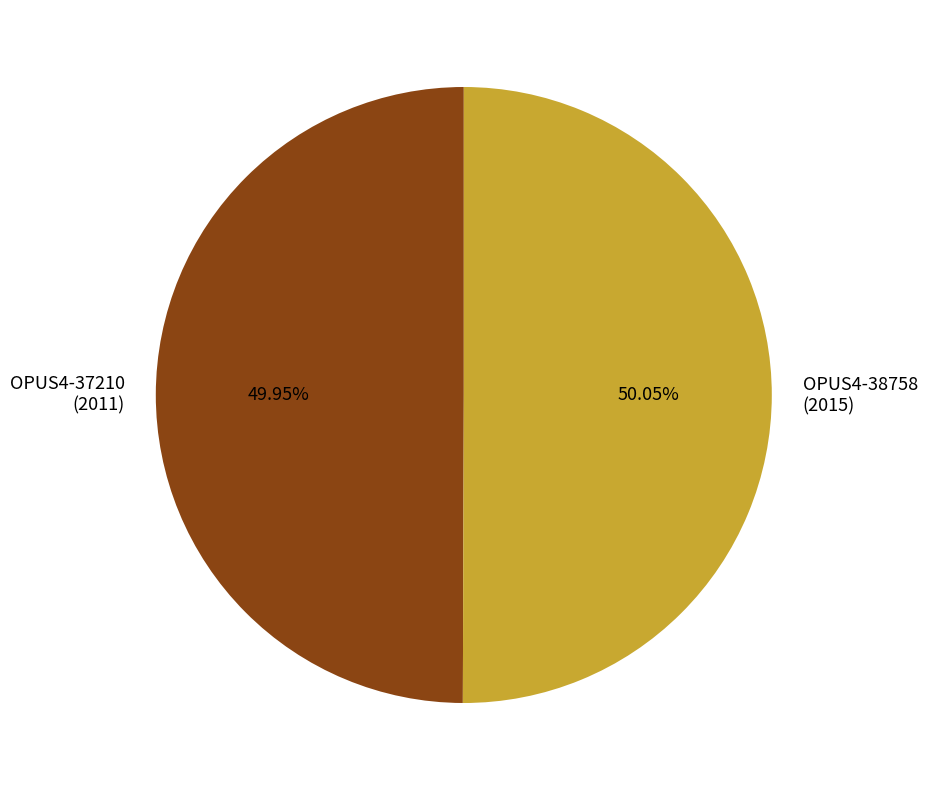

Is the sum of OPUS4-37210 (2011) and OPUS4-38758 (2015) greater than half?

Yes